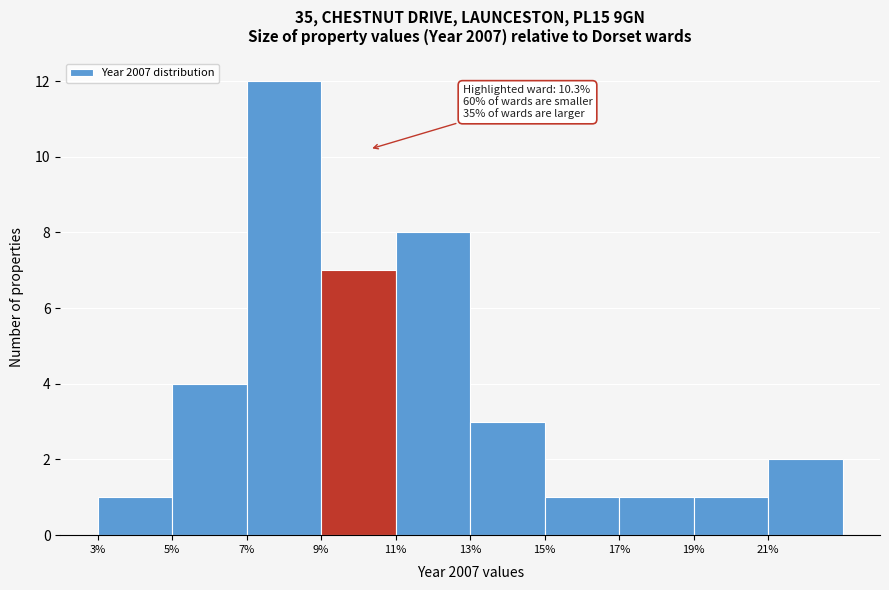

Over which range of the x-axis is the bar tallest?

7 to 9